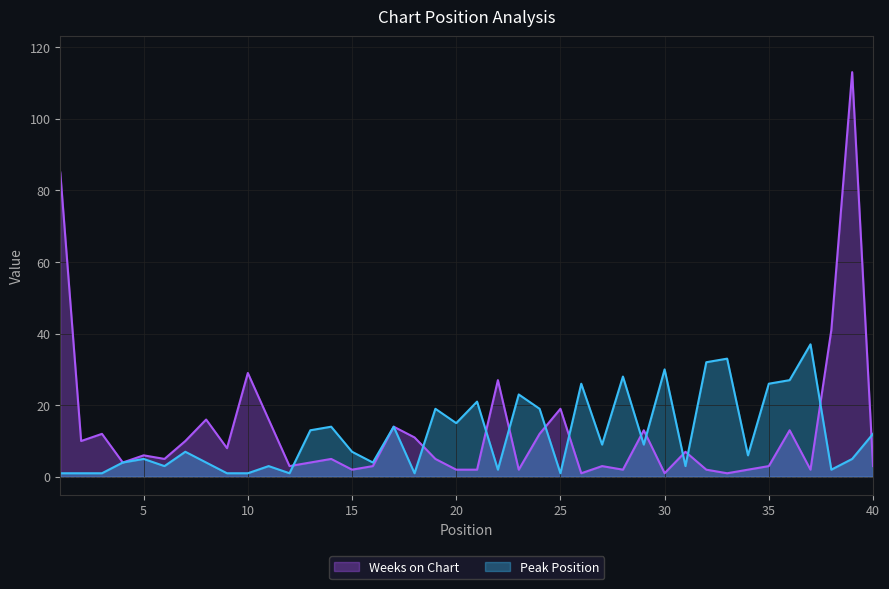

Rank the series by their average value, from lowest to highest.

Peak Position, Weeks on Chart